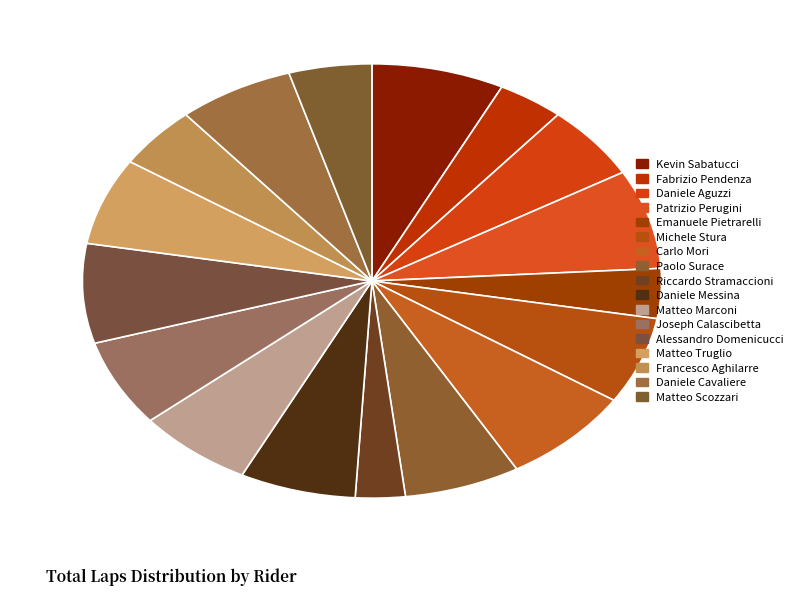

How many slices are in this pie chart?

17